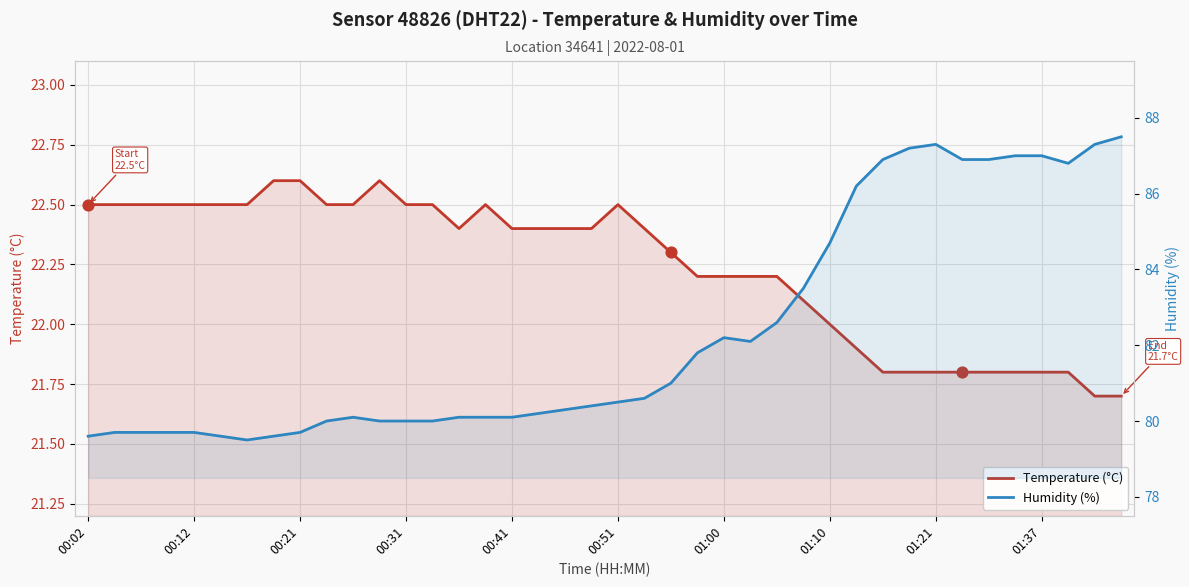

Which series reaches the minimum Y coordinate?

Temperature (°C)